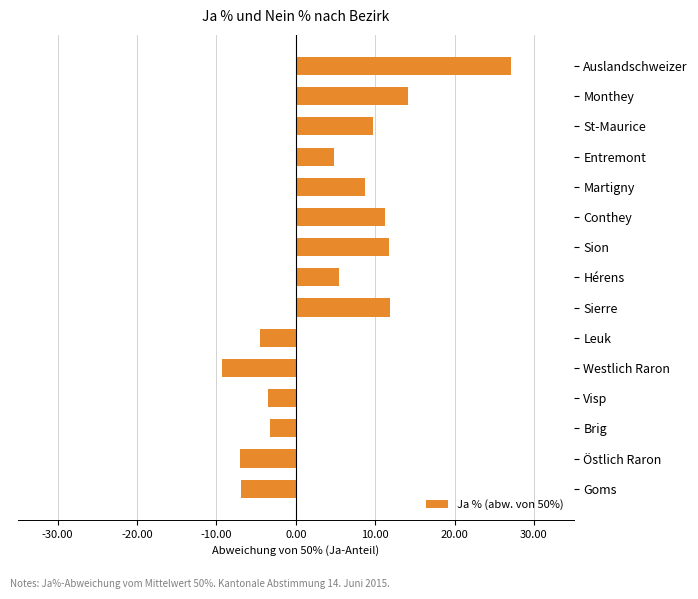

Read the value at Monthey.

14.1